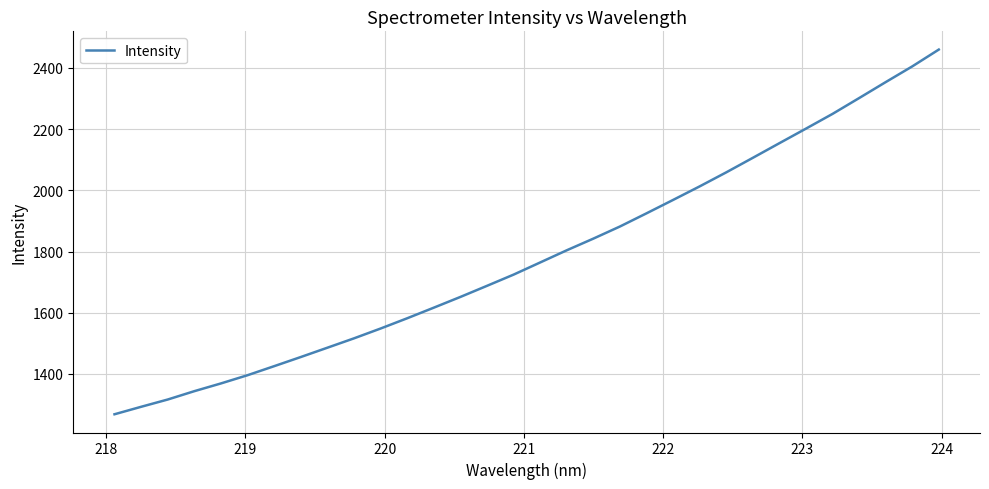

What is the smallest value displayed?

1268.2